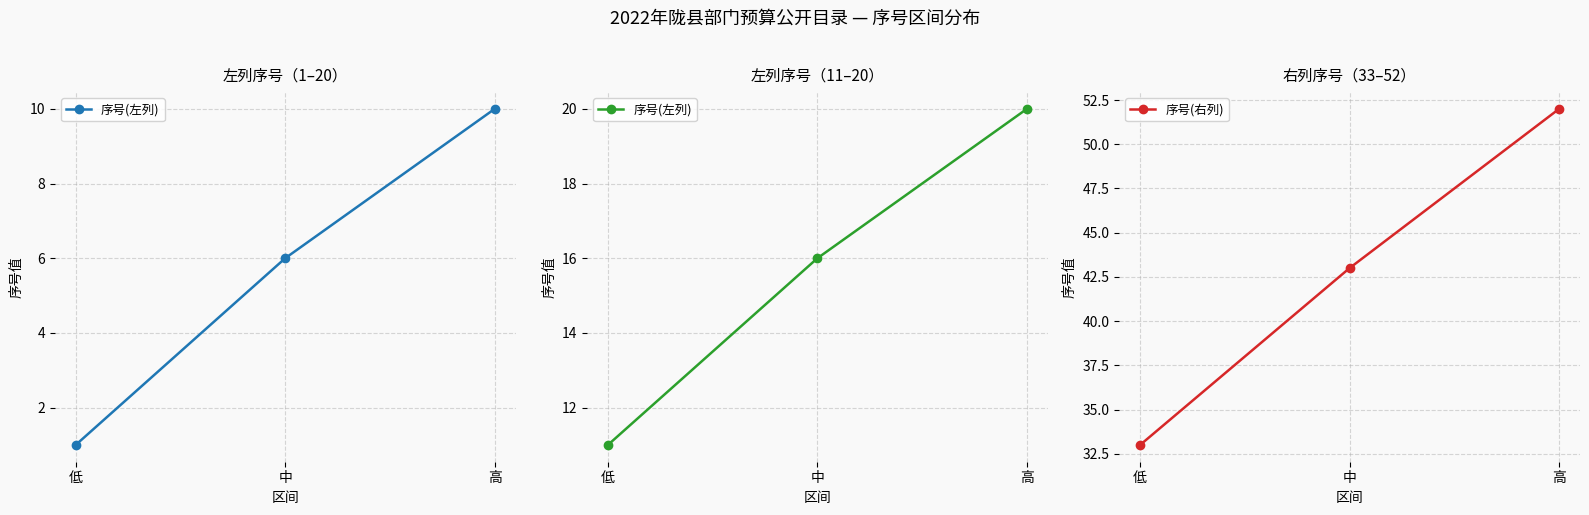

At which label is 序号(左列) closest to 15?

中